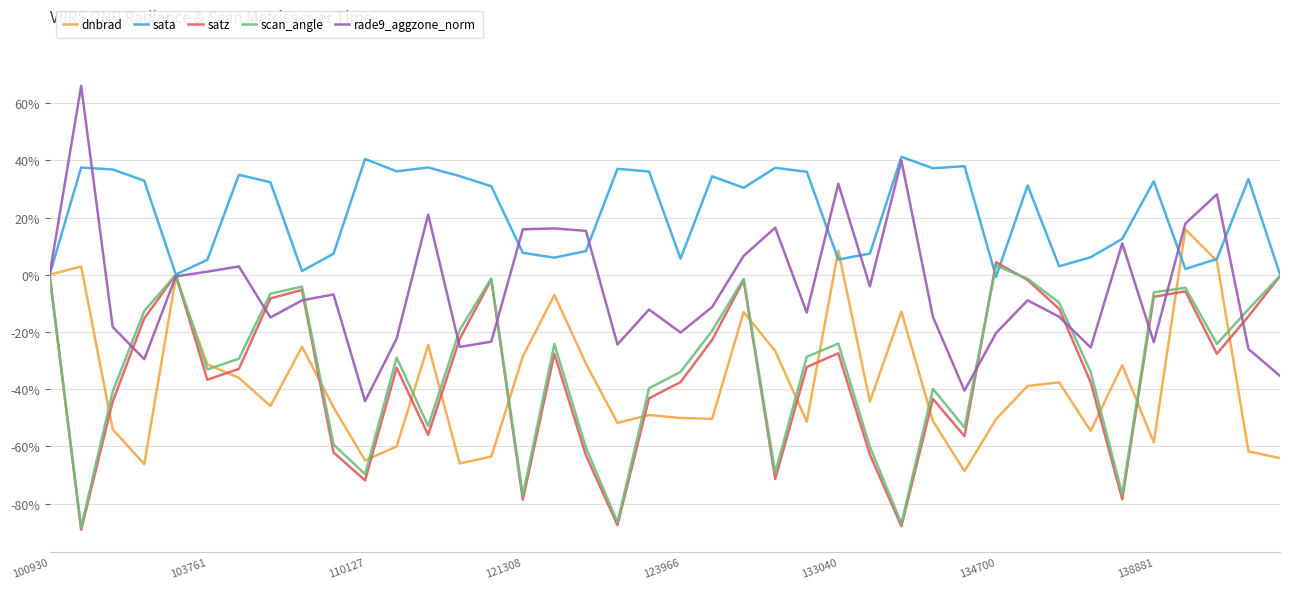

Which series has the largest total across all categories?

sata